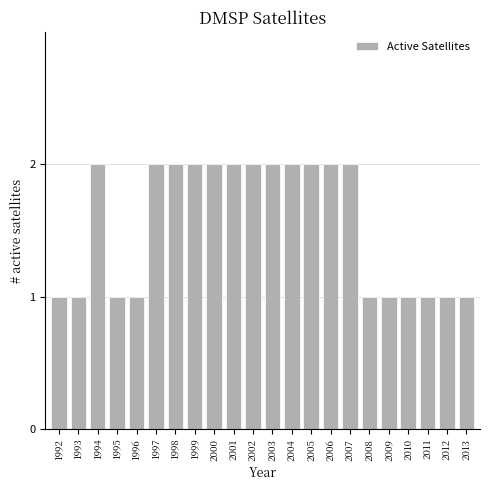

Reading left to right, extract all data points from this chart.

1	1	2	1	1	2	2	2	2	2	2	2	2	2	2	2	1	1	1	1	1	1